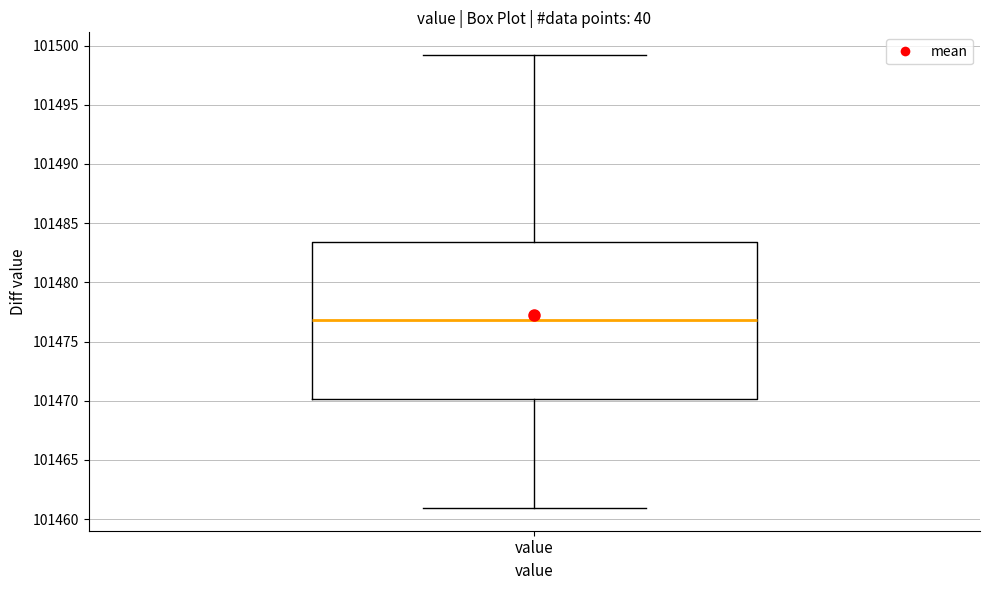

Read this box plot against the y-axis: the position of the median line, the range covered by the box, and the ends of both whiskers. The values are not printed on the chart, so give them approximately, as read against the axis.

median 101477.0, box 101470.0 to 101483.5, whiskers 101461.0 to 101499.0